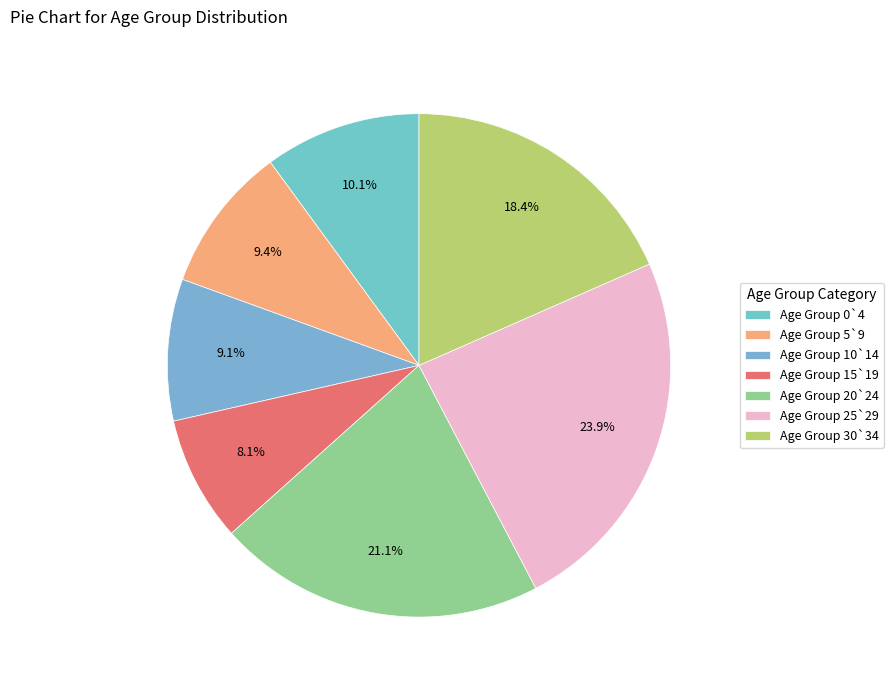

To the nearest percent, what is the average slice percentage?

14%